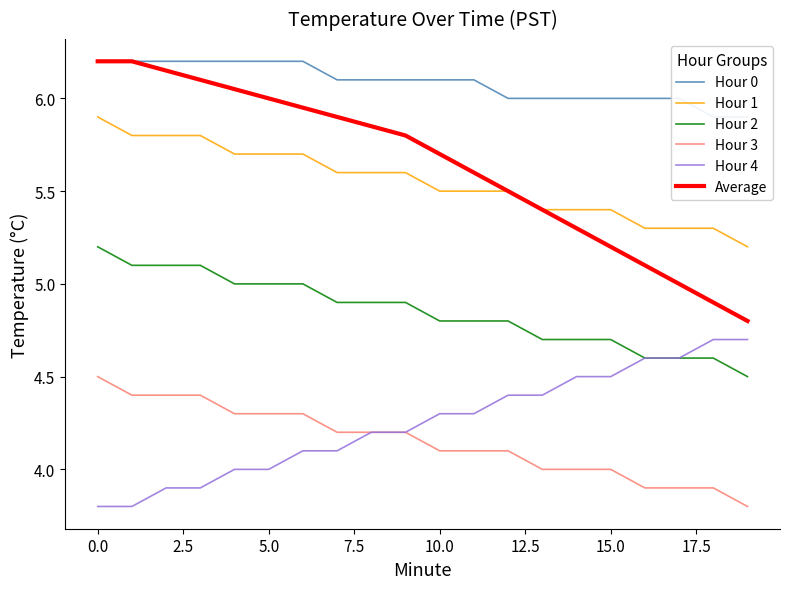

What is the maximum value for Average?

6.2